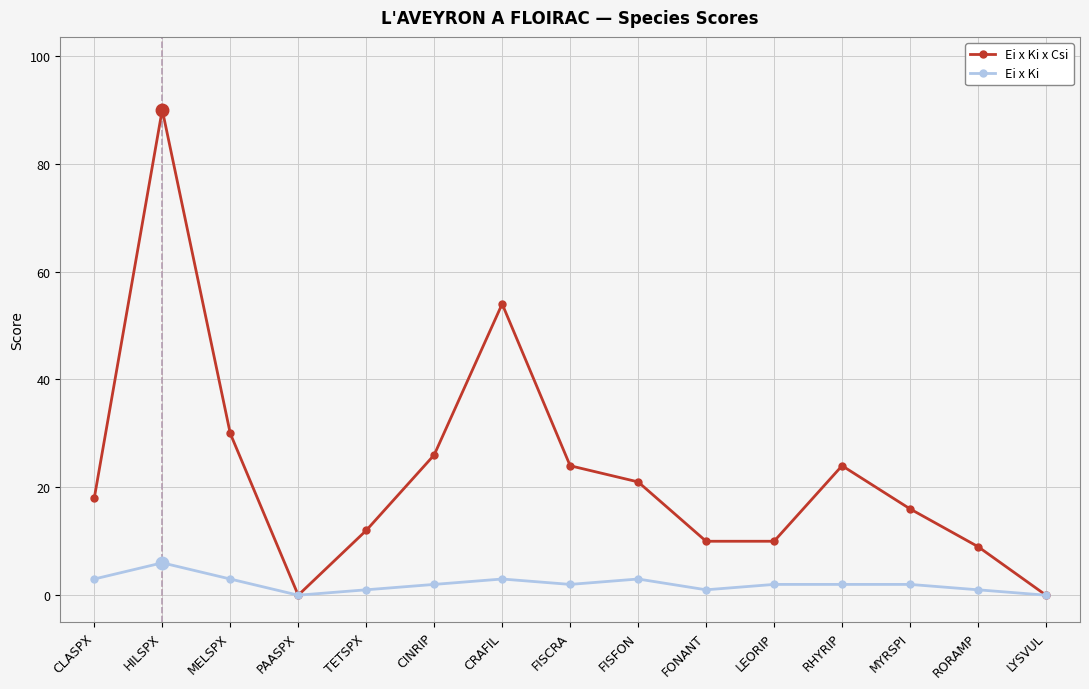

What is the label of the 15th point from the left?

LYSVUL